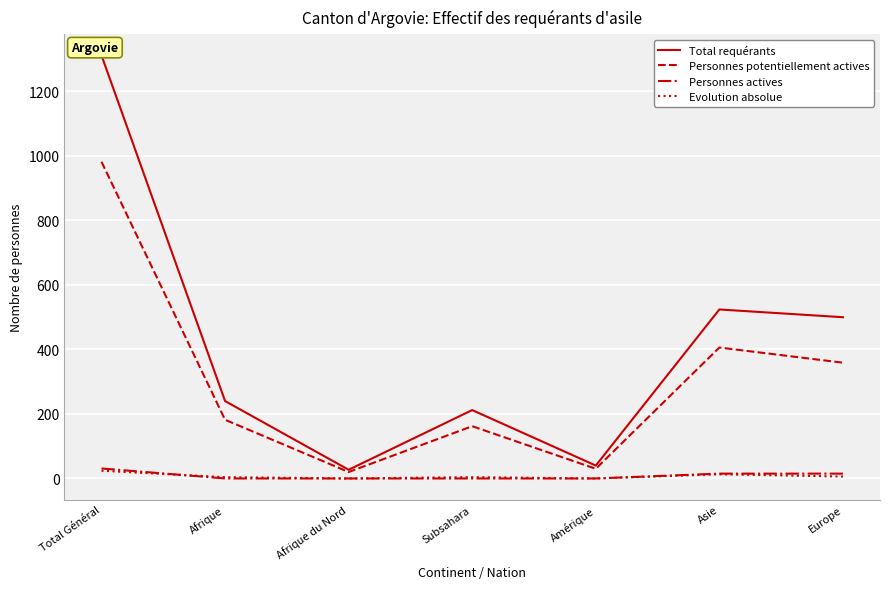

Which series has the largest total across all categories?

Total requérants